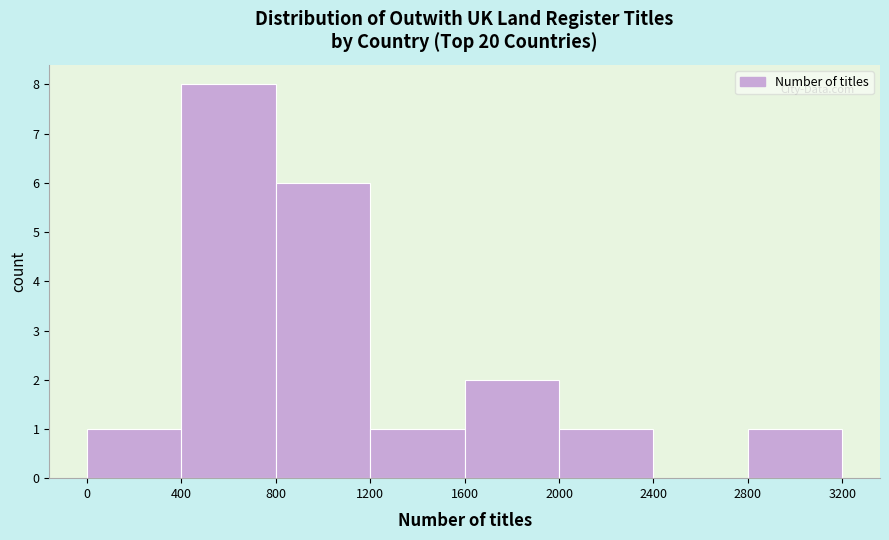

Reading left to right, list every bar in this chart as the range it spans on the x-axis followed by its height. The values are not printed on the chart, so give them approximately, as read against the axis.

0 to 400: 1
400 to 800: 8
800 to 1200: 6
1200 to 1600: 1
1600 to 2000: 2
2000 to 2400: 1
2400 to 2800: 0
2800 to 3200: 1